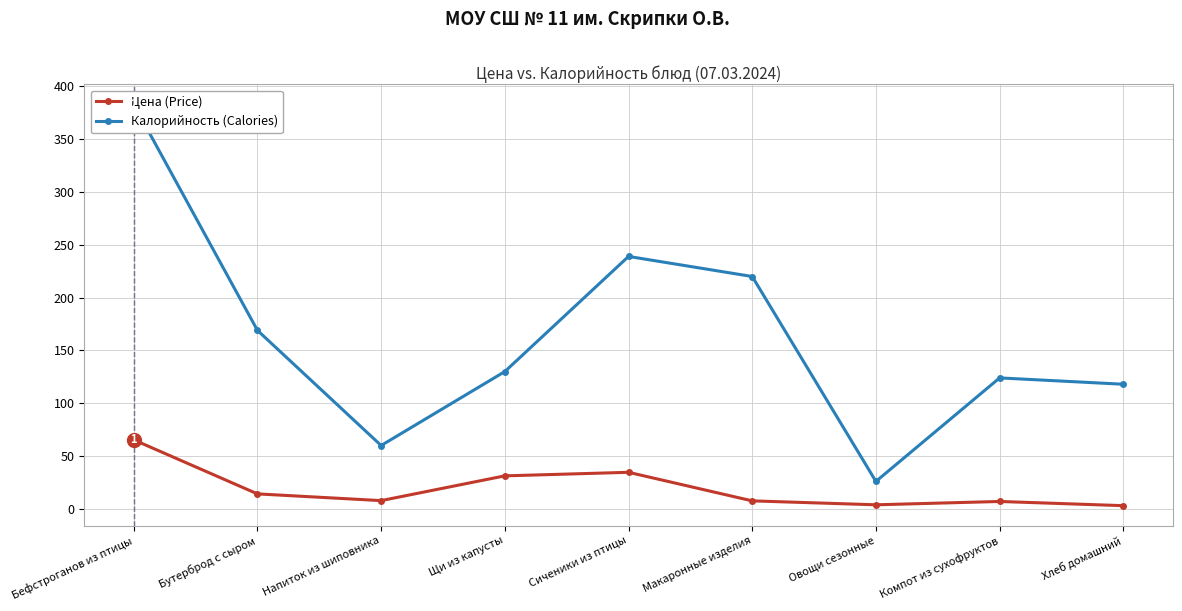

At which category is the sum across all series the highest?

Бефстроганов из птицы